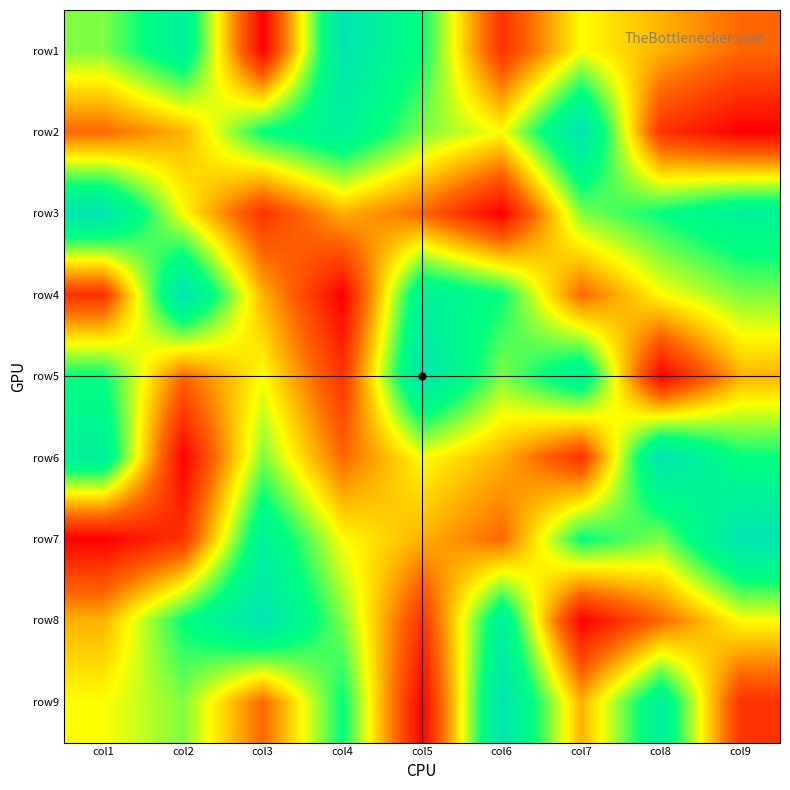

At which category is the sum across all series the highest?

col1